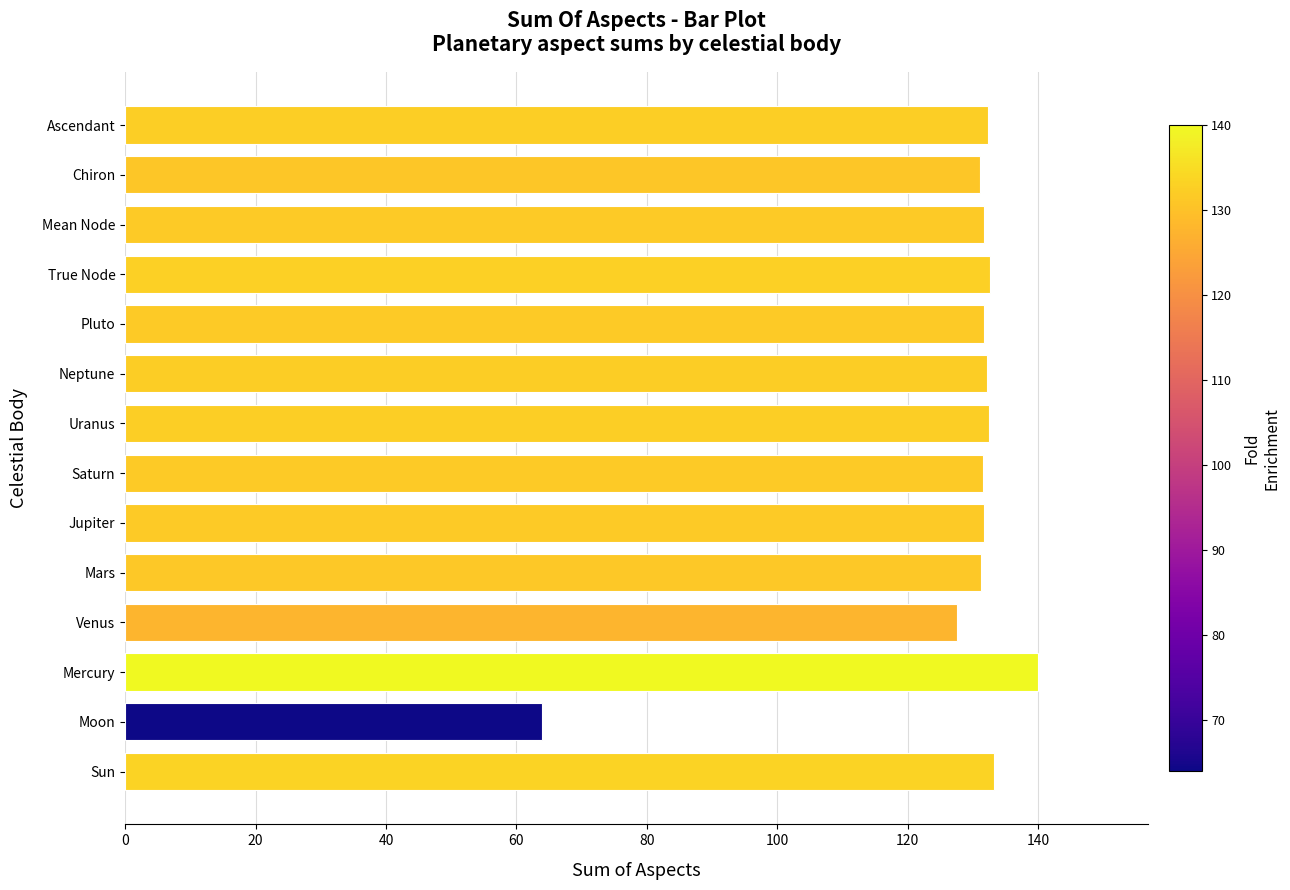

What is the difference between the second highest and second lowest values?

5.7